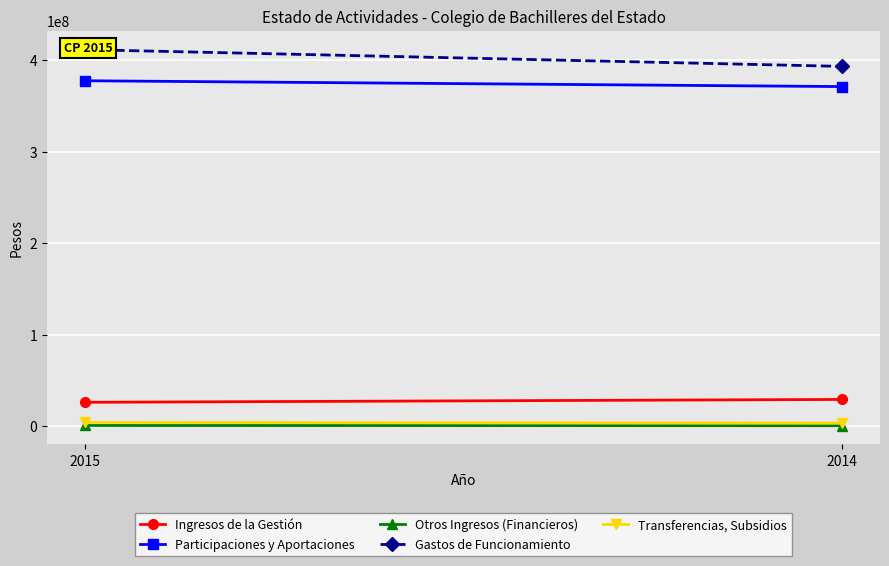

Reading left to right, transcribe all the data shown in this chart.

Ingresos de la Gestión: 2015=26104344	2014=29217695
Participaciones y Aportaciones: 2015=377382283	2014=371005120
Otros Ingresos (Financieros): 2015=773070	2014=536266
Gastos de Funcionamiento: 2015=411367892	2014=393056490
Transferencias, Subsidios: 2015=4142916	2014=3323607